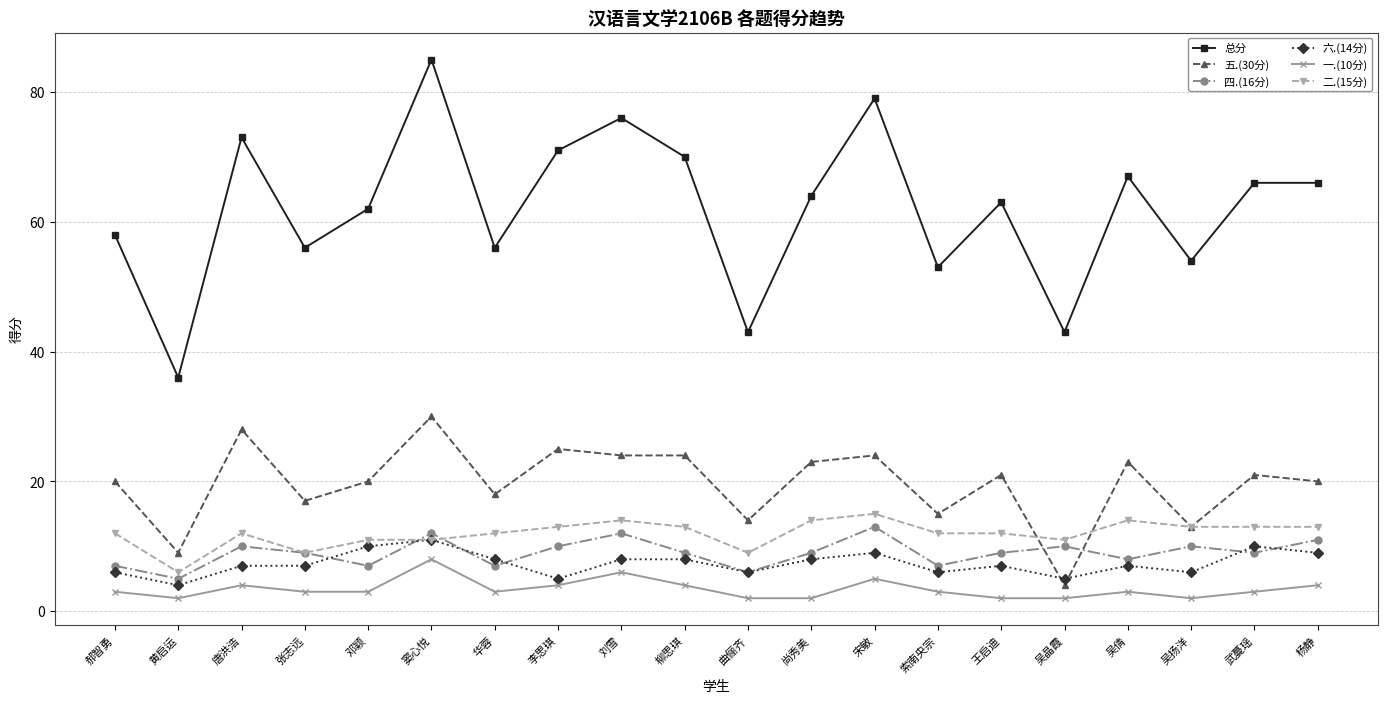

Between 柳思琪 and 索南央宗, which series saw the biggest shift?

总分